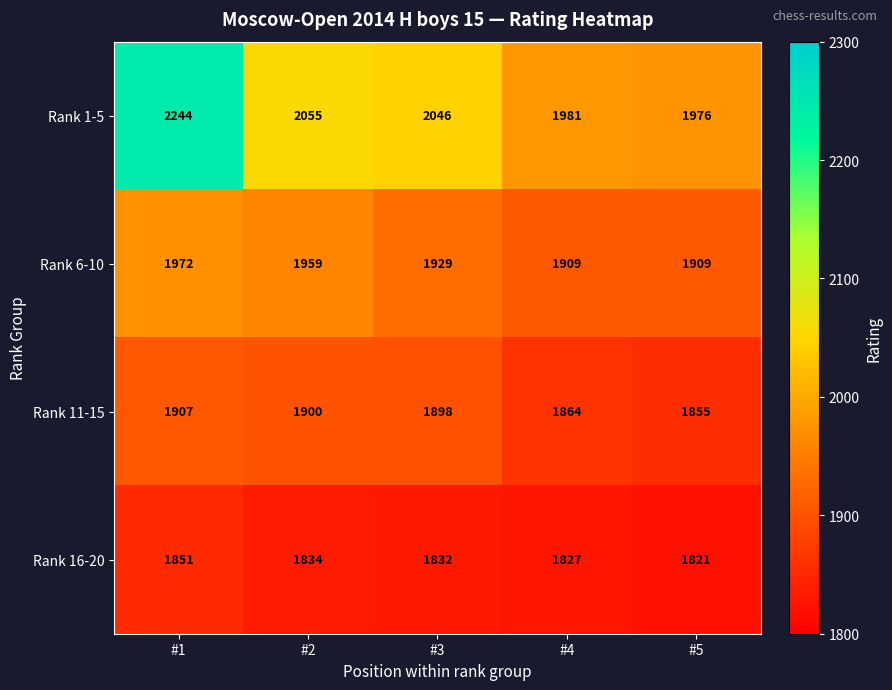

List the series in order of their peak value, lowest first.

Rank 16-20, Rank 11-15, Rank 6-10, Rank 1-5